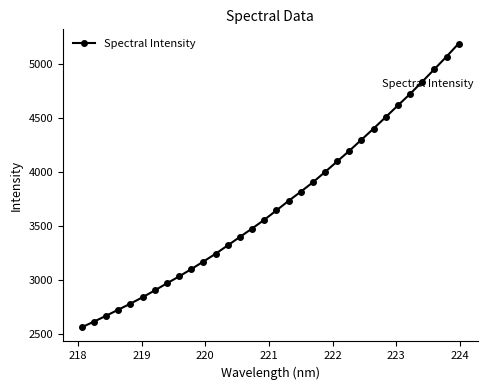

Does the chart display data point markers on the line(s)?

Yes